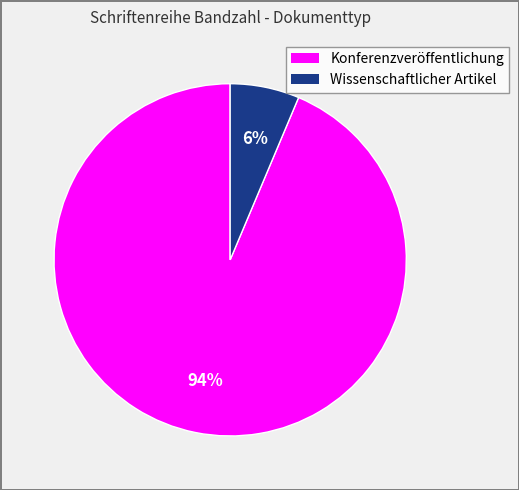

Is there a majority slice in this chart?

Yes